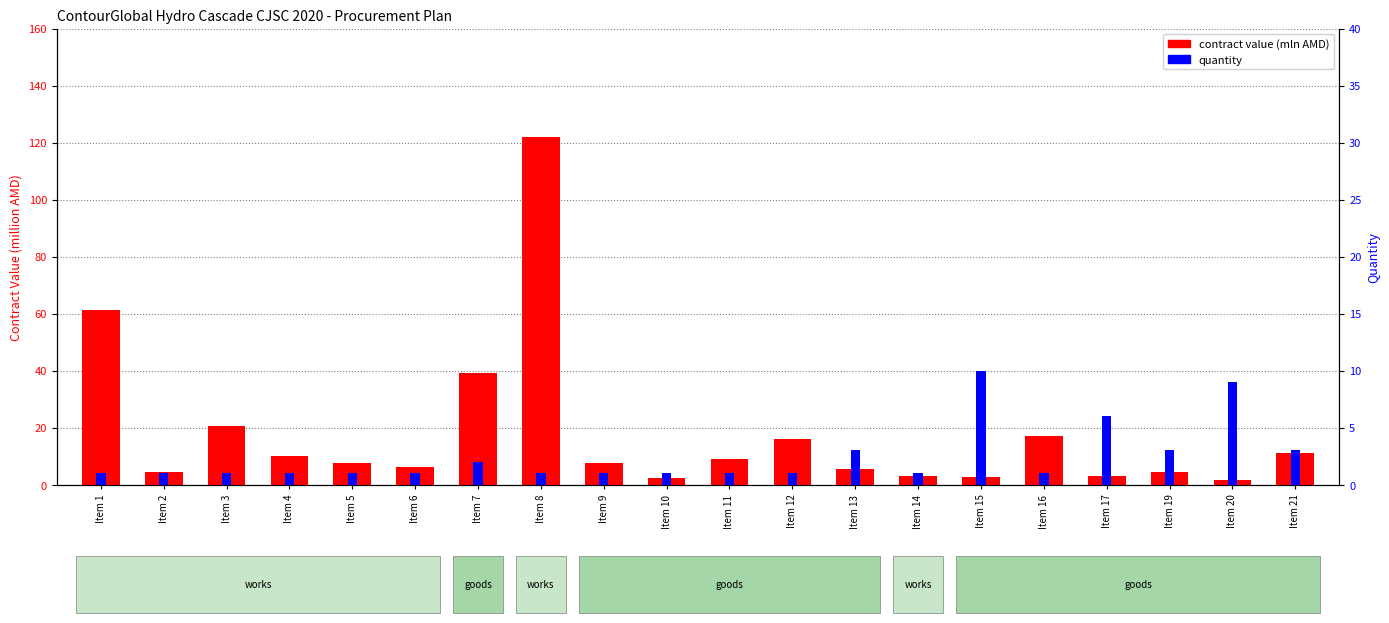

At how many categories does at least one series exceed 66?

1